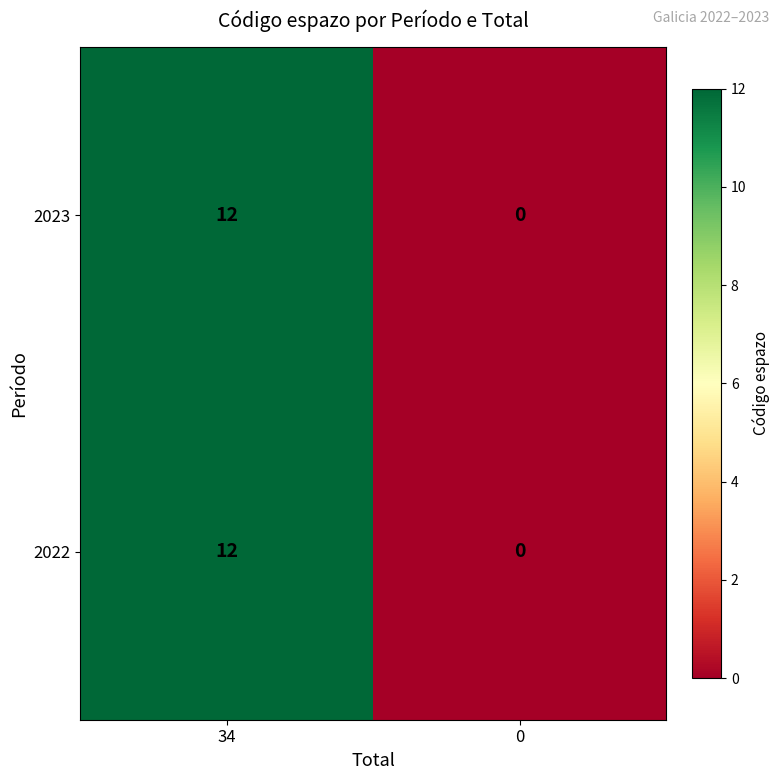

The value of 2023 at 0 is 5. True or false?

False